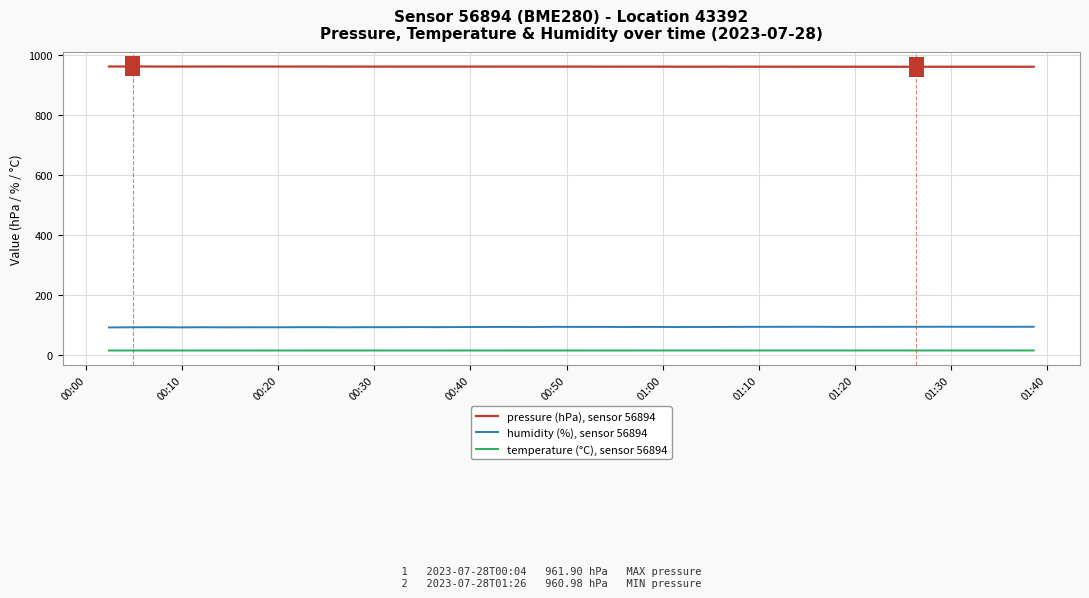

What is the minimum value for humidity (%), sensor 56894?

93.3